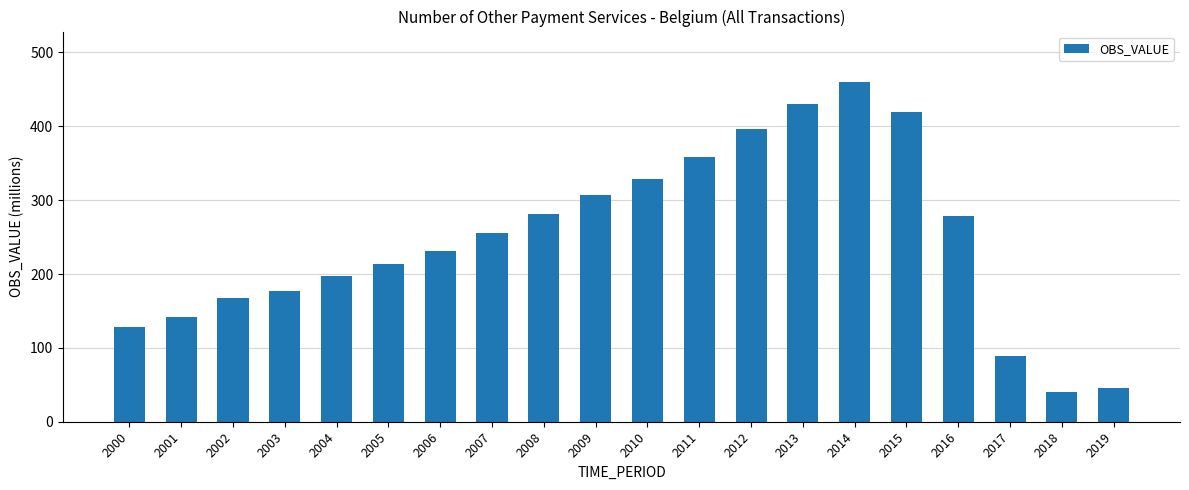

The chart shows a value of 142.3 at 2001. True or false?

True